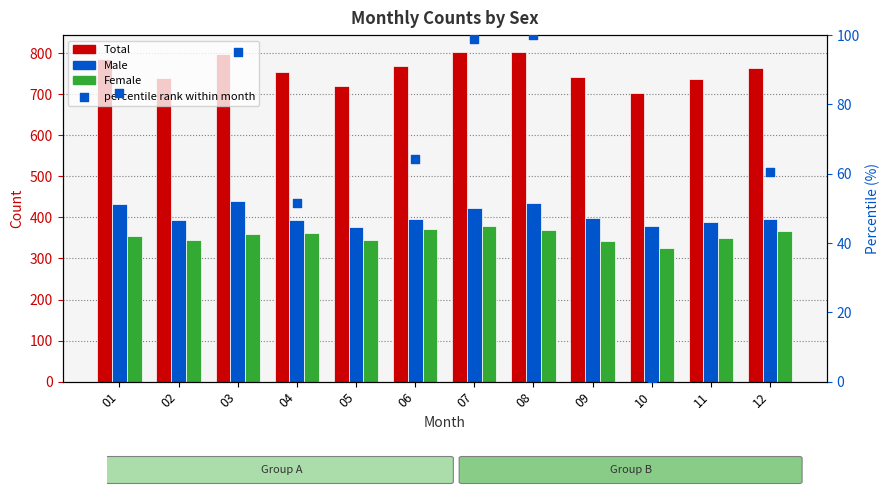

What are all the series names shown in the legend?

Total, Male, Female, percentile rank within month